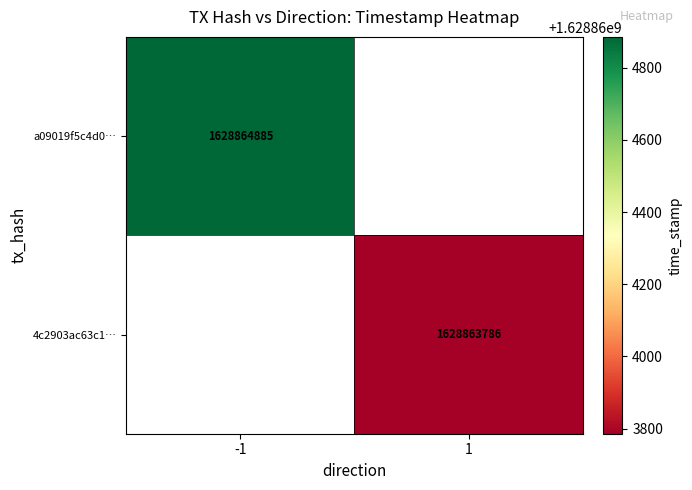

Which series has the largest total across all categories?

a09019f5c4d005e3cf1ef034d12555b9744218e